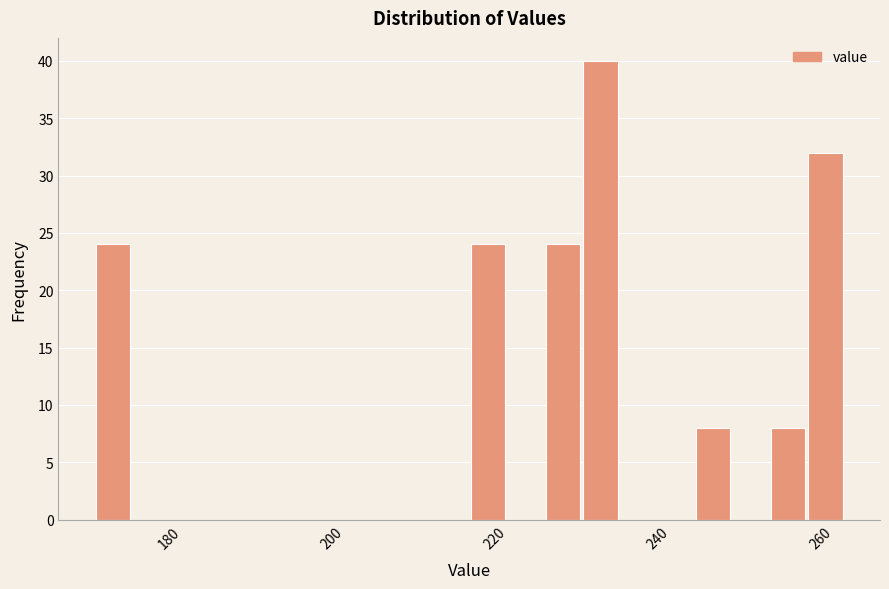

Read against the x-axis, roughly where is the centre of the tallest bar?

232